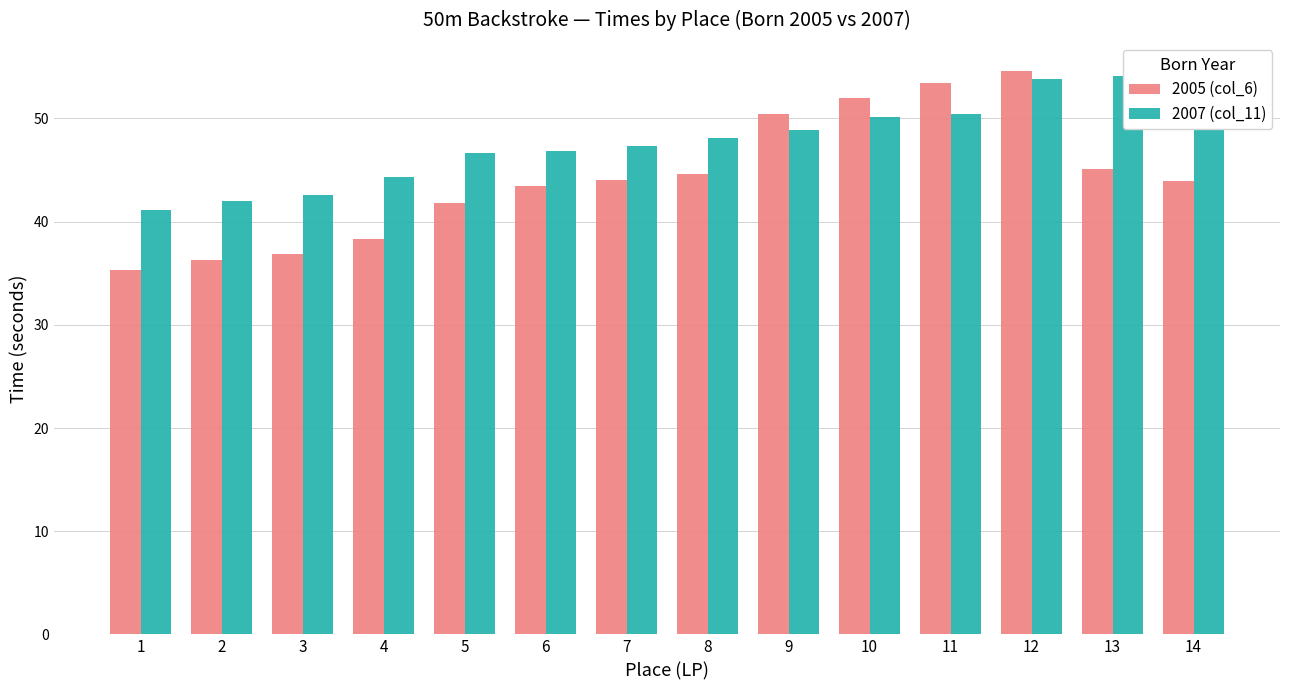

At how many categories does at least one series exceed 48?

7